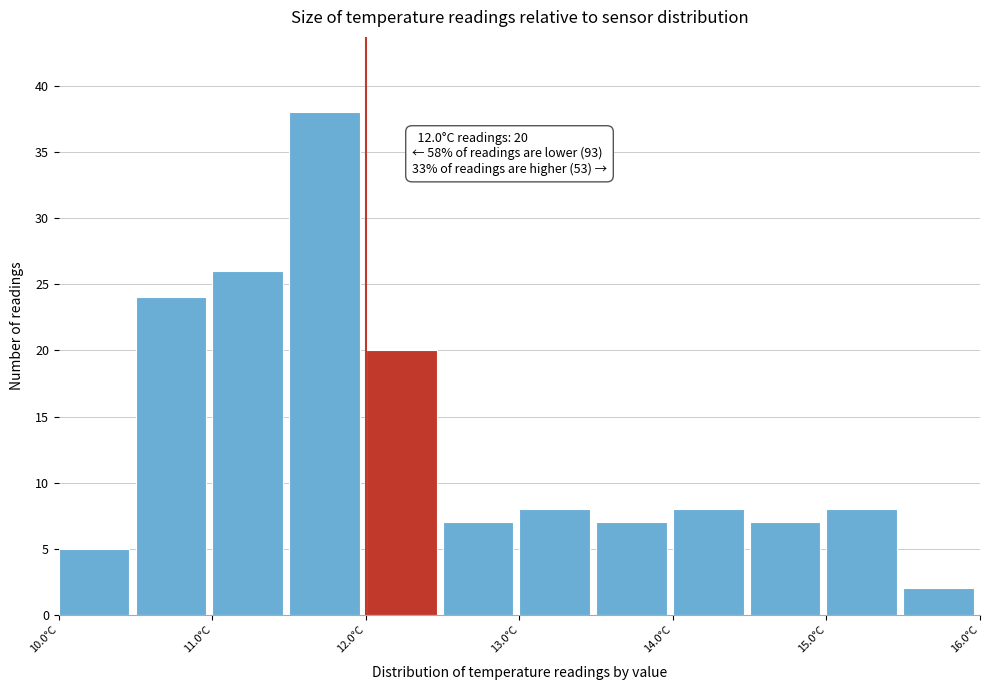

Over which range of the x-axis is the bar tallest?

11.5 to 12.0